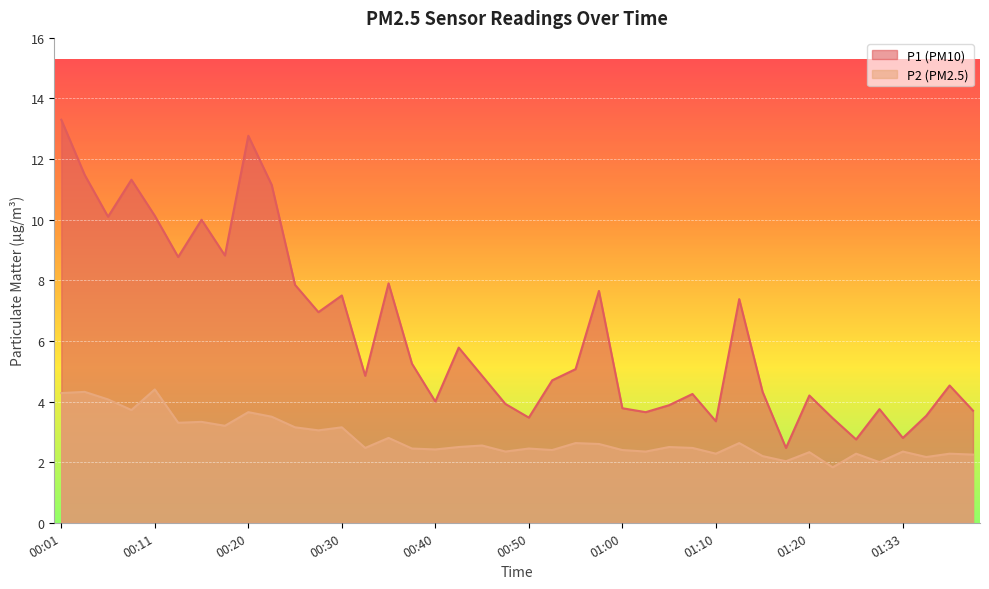

What is the average value of the P2 series?

2.8